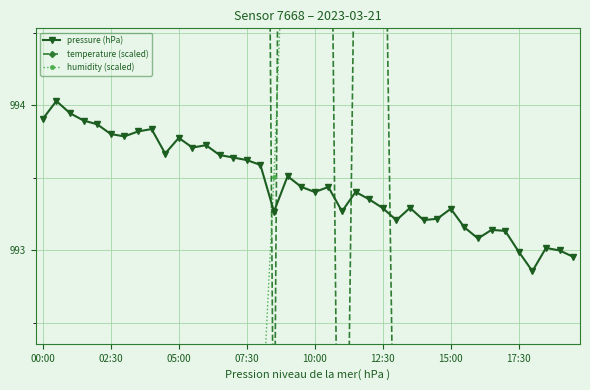

True or false: pressure (hPa) has more than 0 points higher than both neighbors.

True